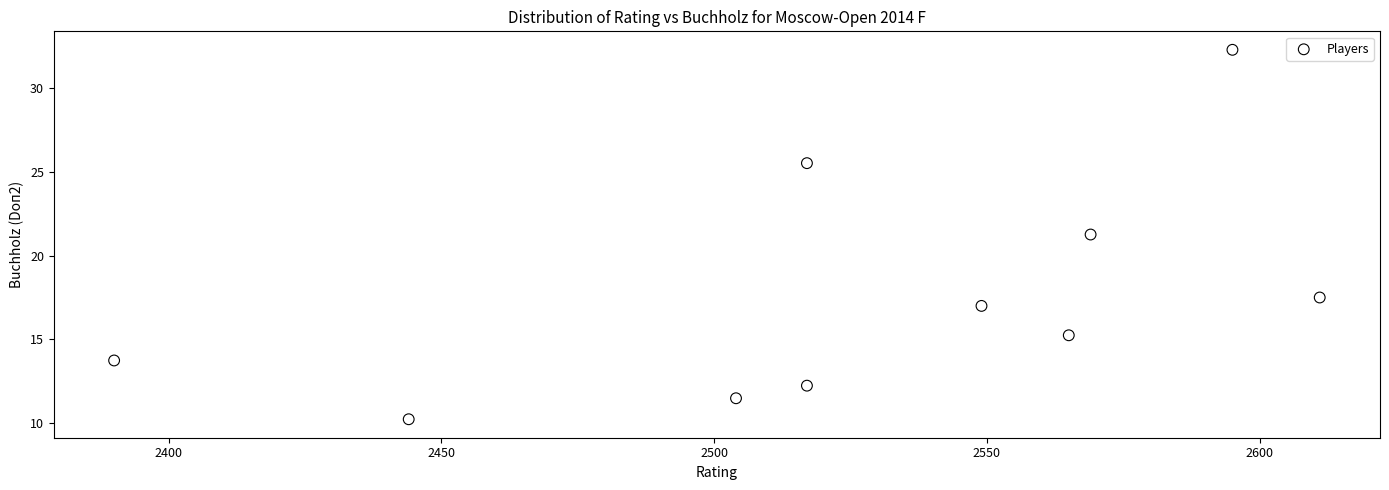

What is the range of X values (max minus min)?

221.0